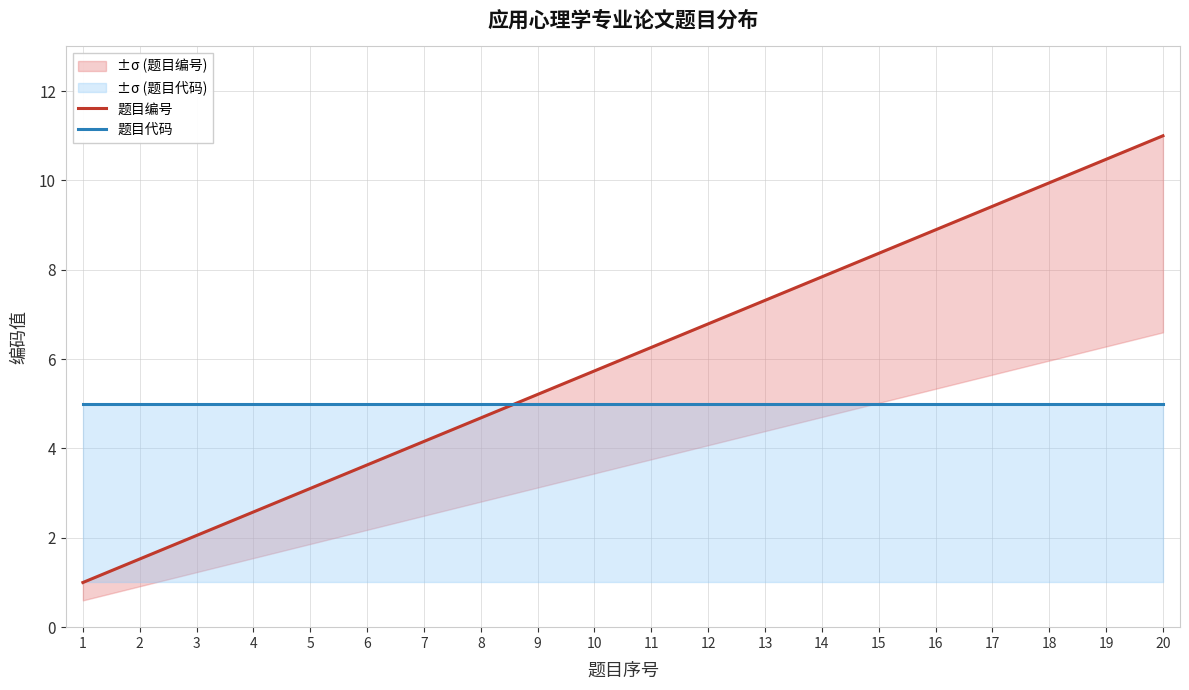

The 题目编号 series shows 2.6 at 4. True or false?

True